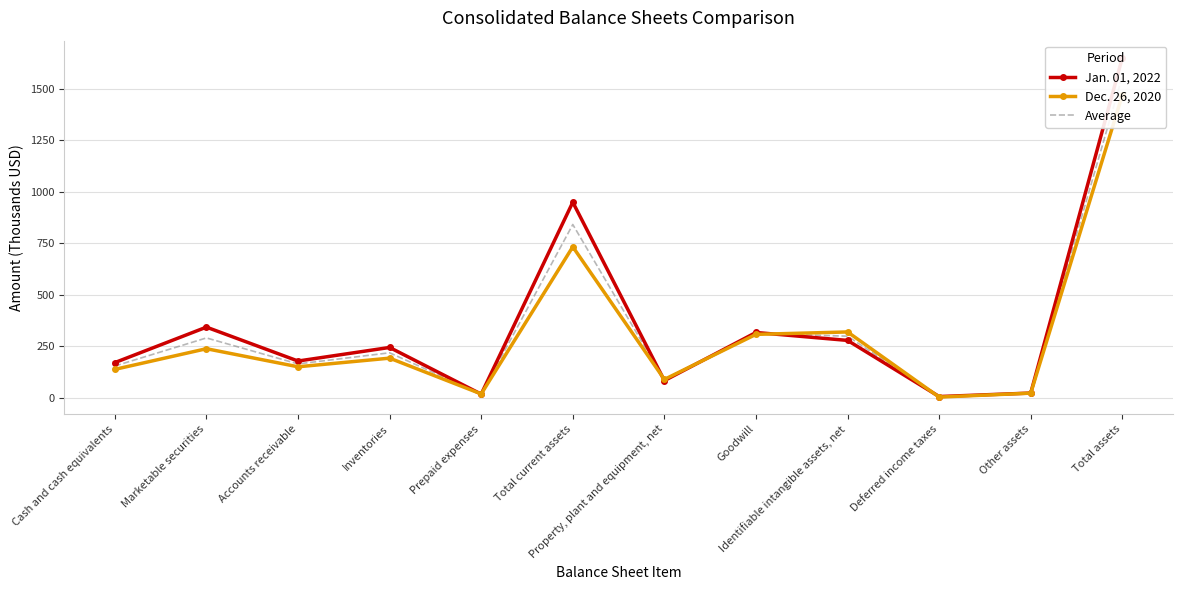

What is the label of the 6th point from the left?

Total current assets